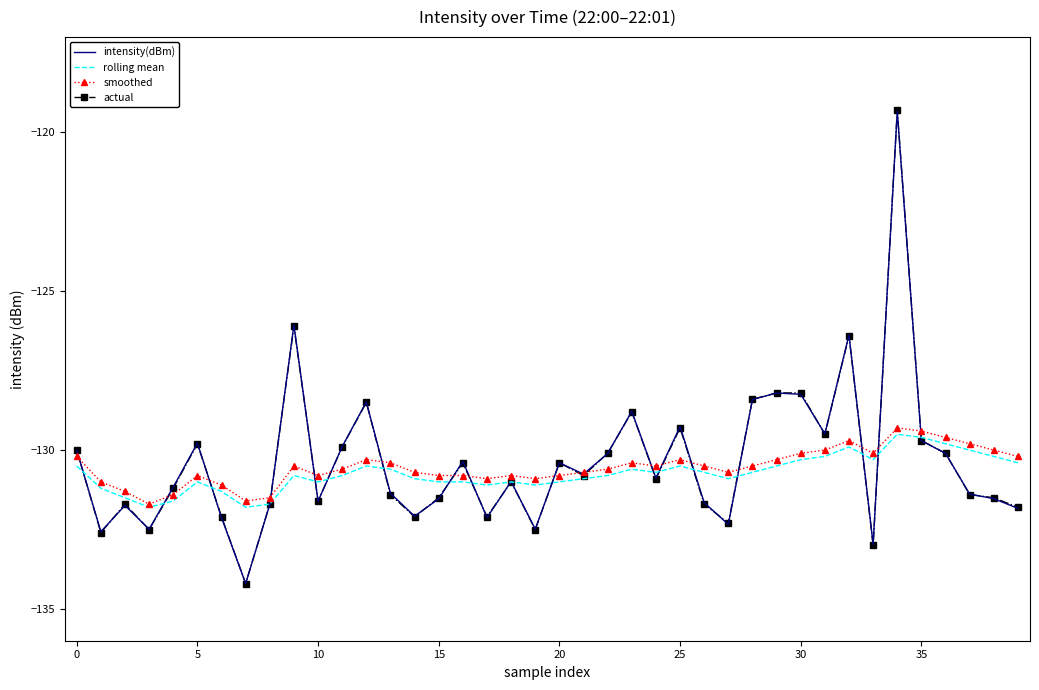

What is the minimum value shown in the chart?

-134.2